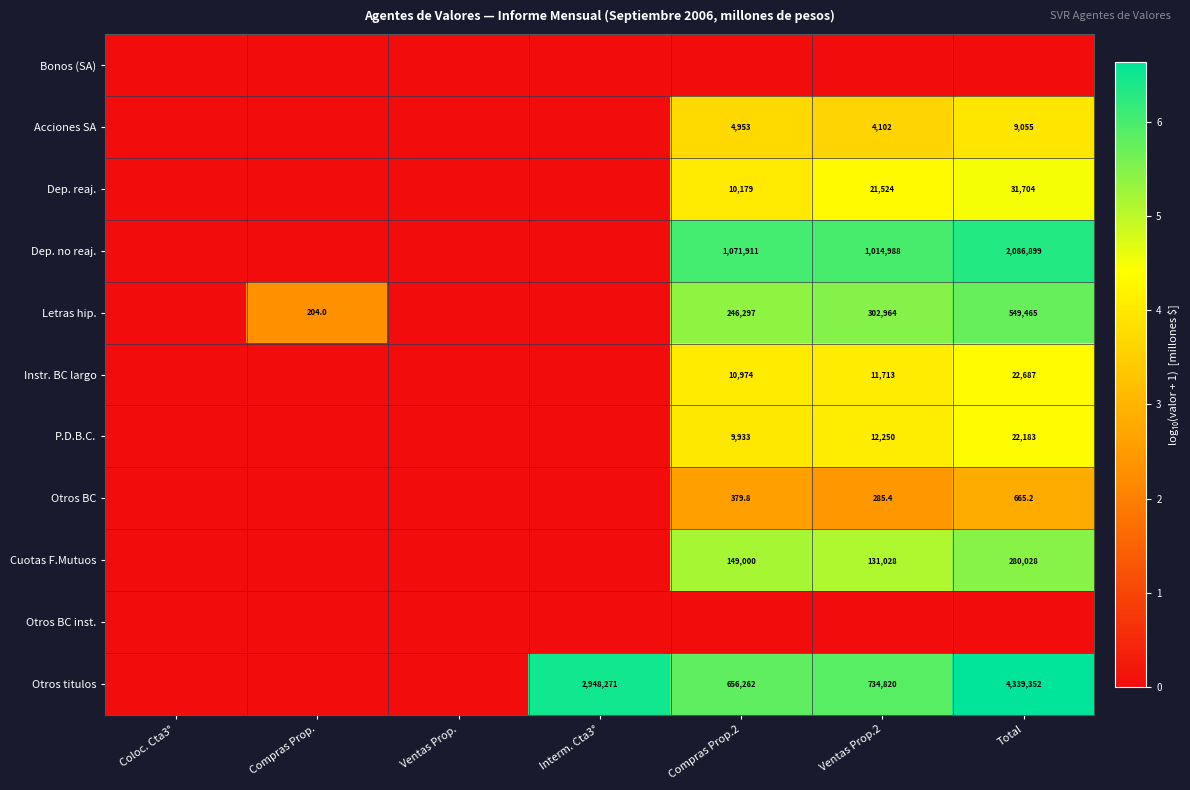

Is it true that Cuotas F.Mutuos equals 203620.1 at Compras Prop.2?

False